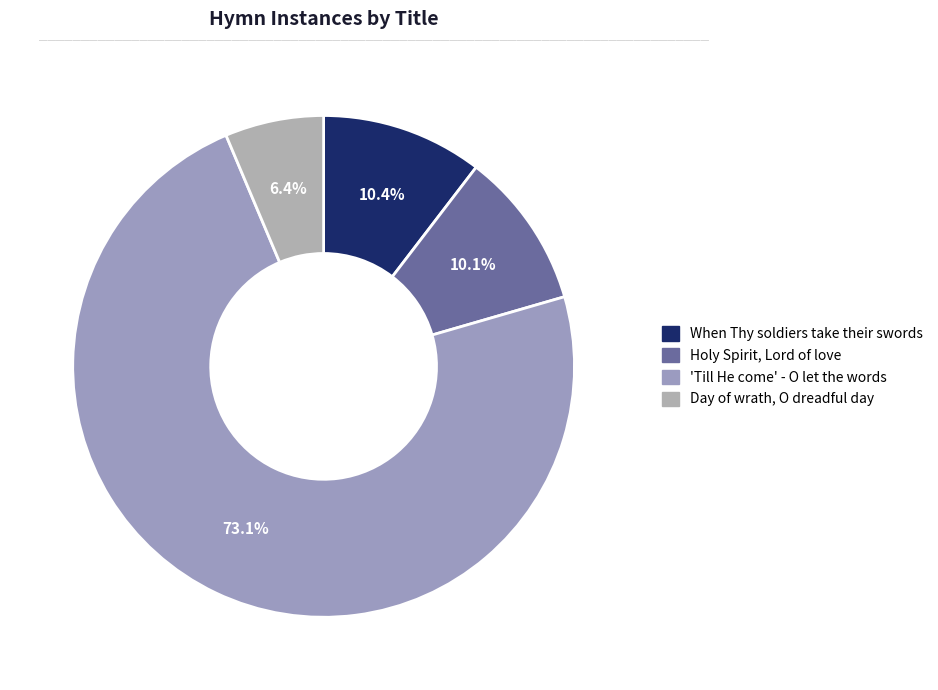

Which category has the smallest portion of the pie?

Day of wrath, O dreadful day